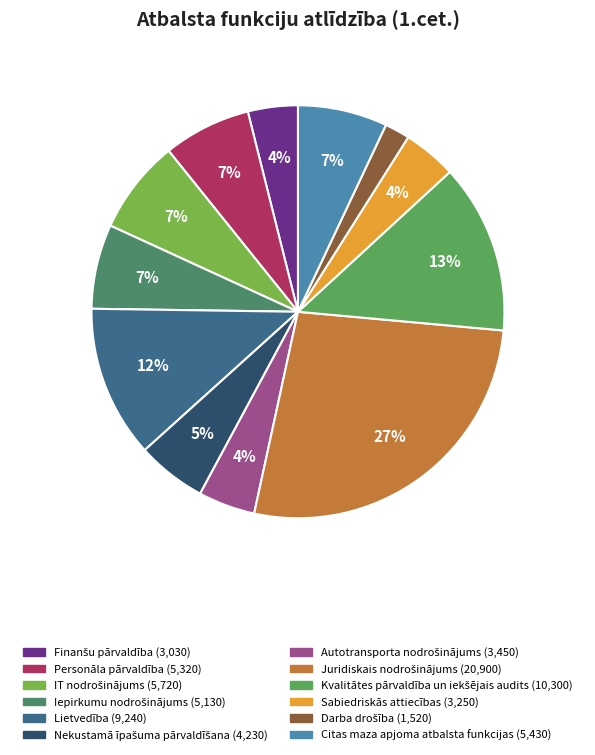

What is the change in value from Lietvedība to Autotransporta nodrošinājums?

-5790